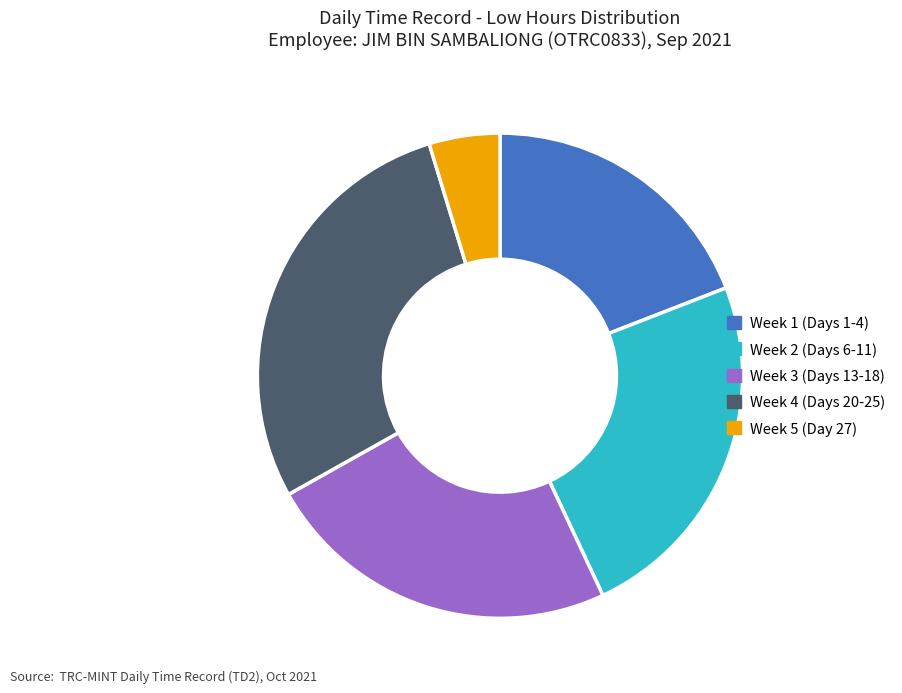

What is the ratio of the value at Week 3 (Days 13-18) to the value at Week 5 (Day 27)?

5.1